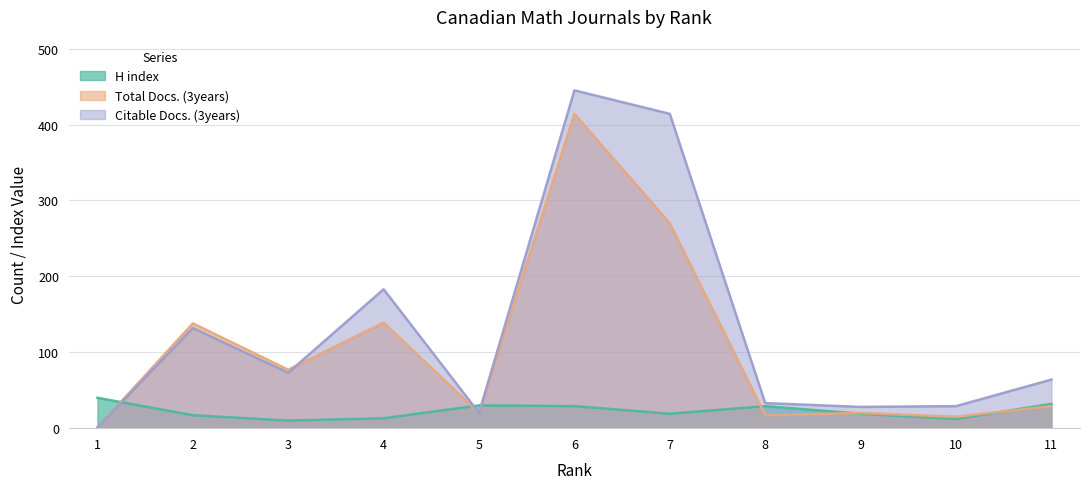

At which category does H index reach its first local valley?

3